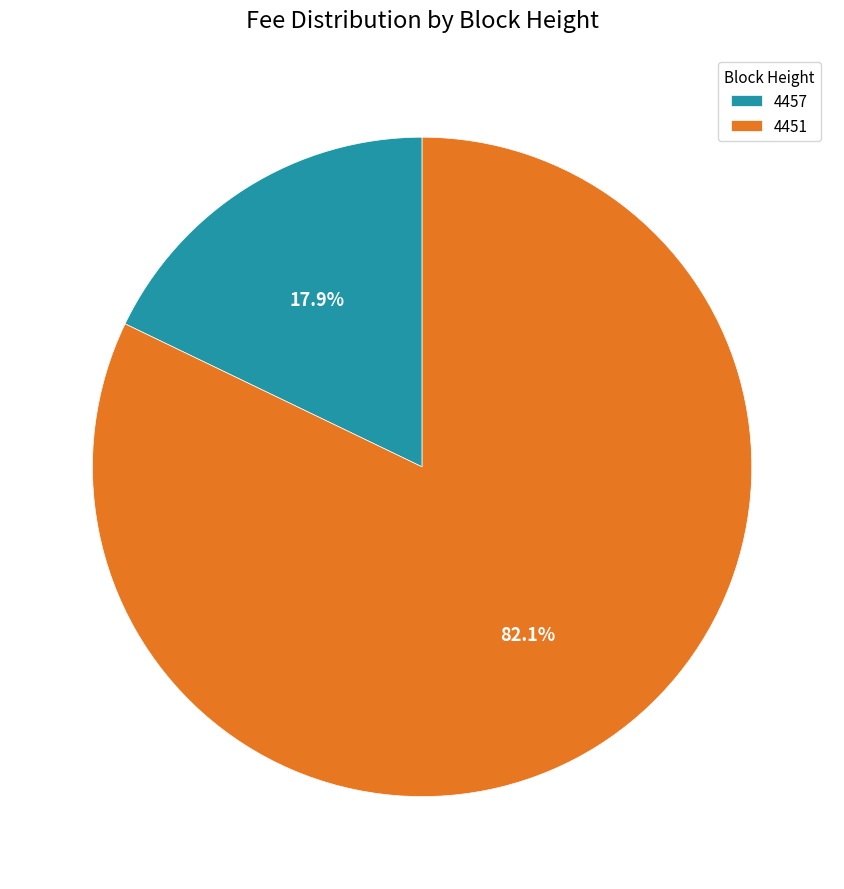

True or false: 4451 accounts for 70% of the total.

False